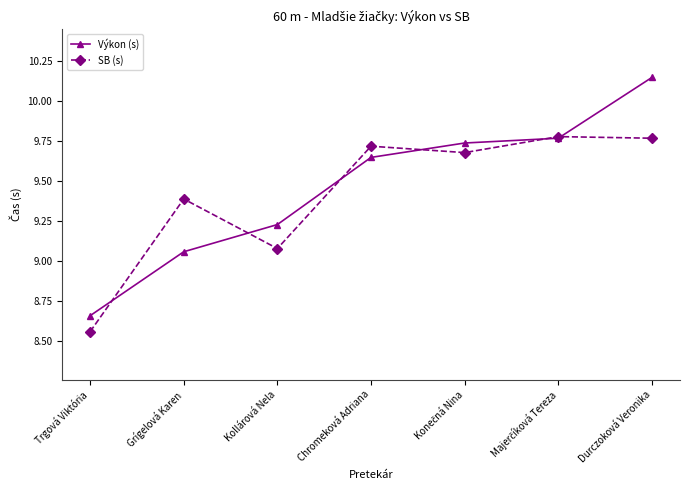

Rank the series by their maximum value, from lowest to highest.

SB (s), Výkon (s)